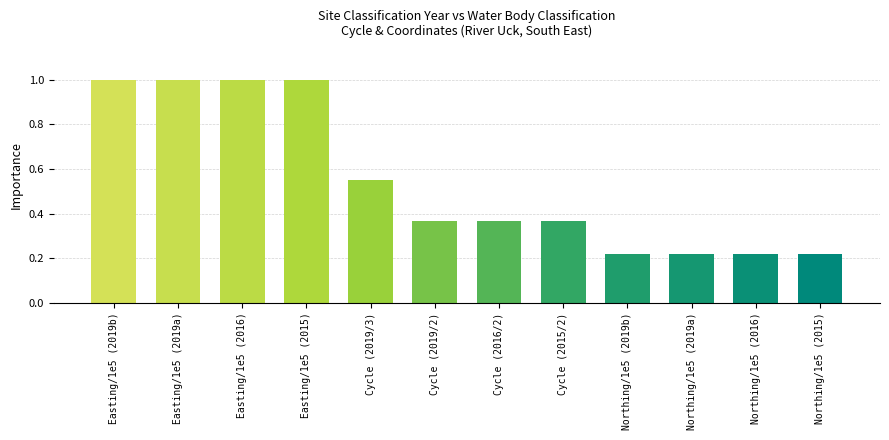

The chart shows a value of 0.4 at Northing/1e5 (2016). True or false?

False